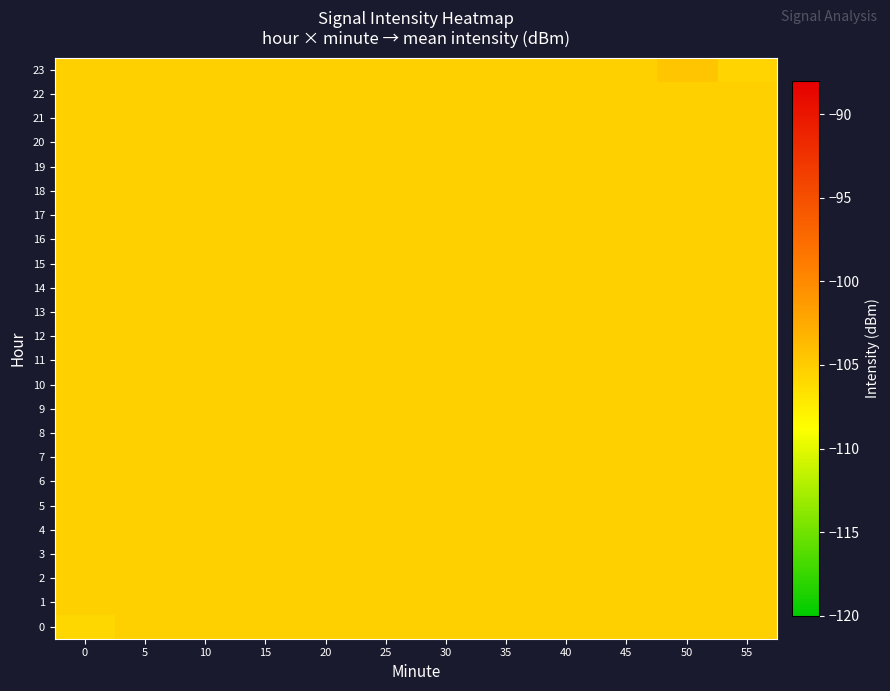

What is the spread (max minus min) of values at 50?

0.9